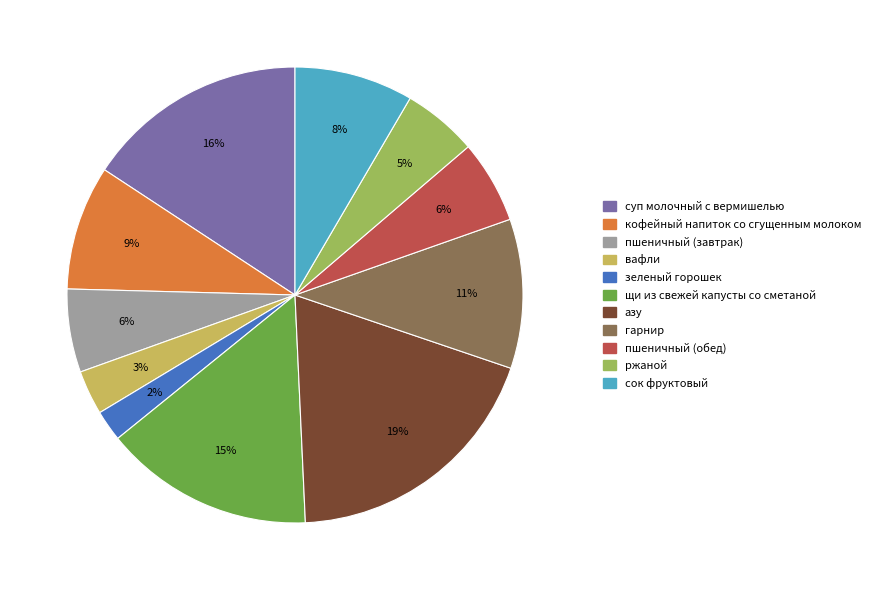

Is the sum of гарнир and пшеничный (обед) greater than half?

No